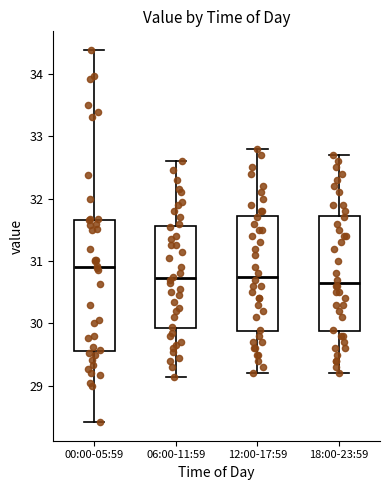

Reading left to right, read every box against the y-axis: the position of its median line, the range the box covers, and the ends of its whiskers. The values are not printed on the chart, so give them approximately, as read against the axis.

00:00-05:59: median 30.9, box 29.6 to 31.7, whiskers 28.4 to 34.4
06:00-11:59: median 30.7, box 29.9 to 31.6, whiskers 29.2 to 32.6
12:00-17:59: median 30.8, box 29.9 to 31.7, whiskers 29.2 to 32.8
18:00-23:59: median 30.7, box 29.9 to 31.7, whiskers 29.2 to 32.7